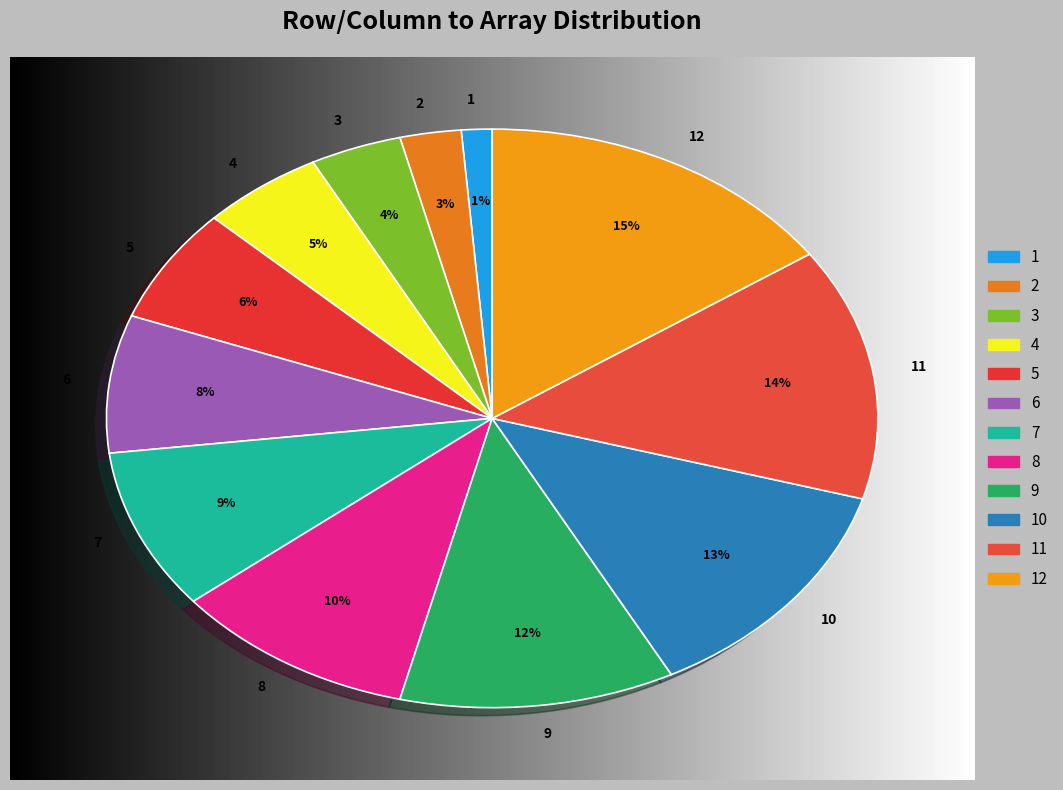

Count the number of slices in the pie.

12